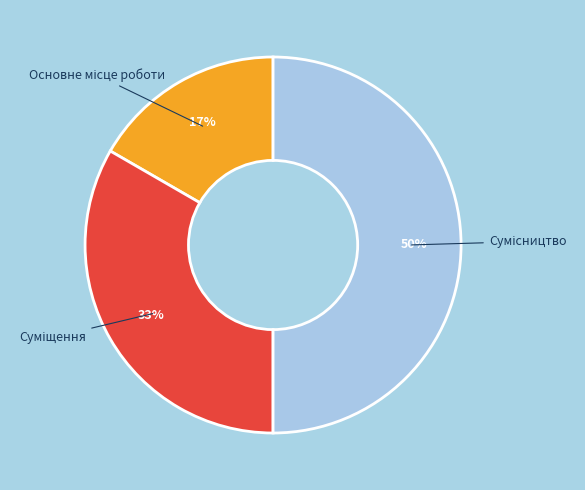

To the nearest percent, what is the average slice percentage?

33%